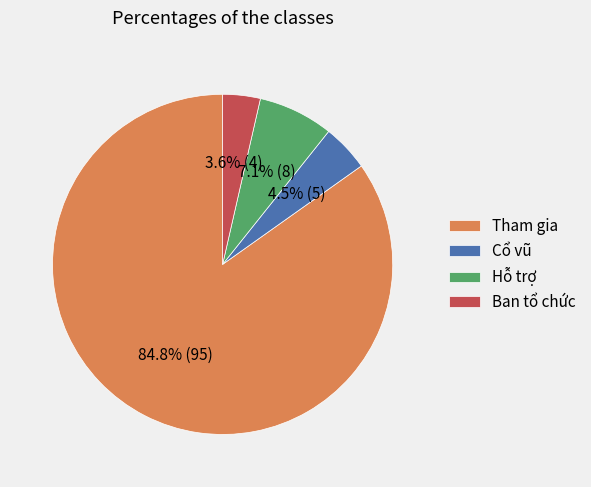

The Hỗ trợ slice represents 1% of the pie. True or false?

False